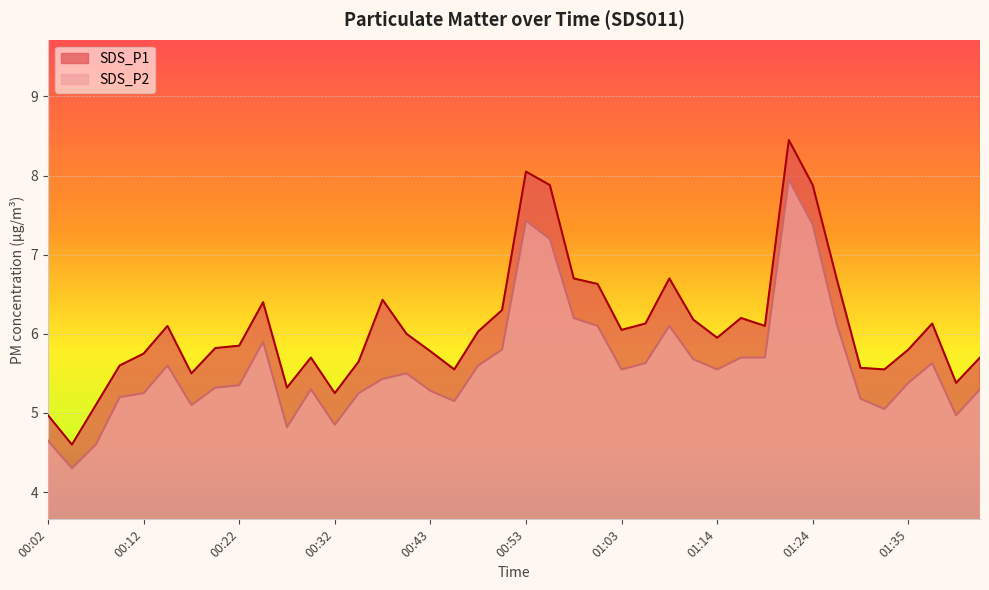

True or false: SDS_P2 and SDS_P1 cross at least once.

False